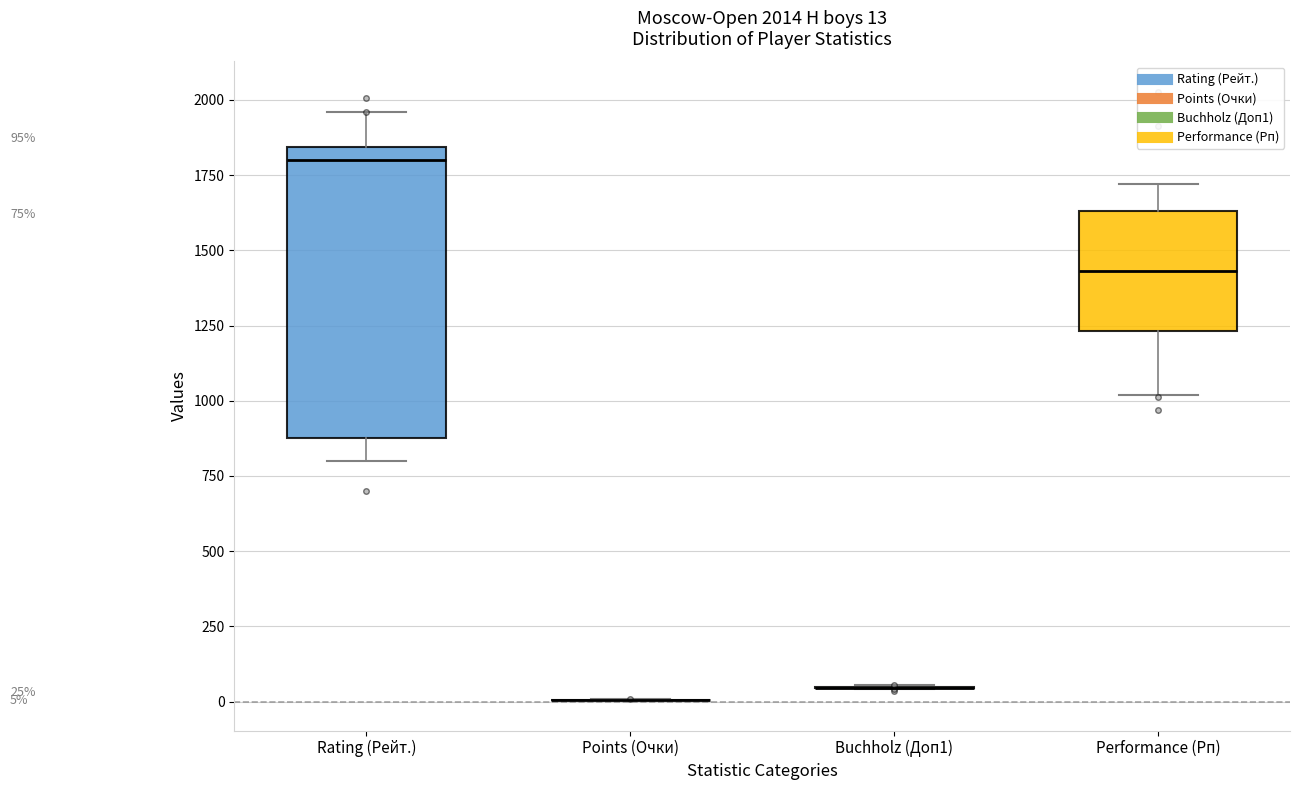

Comparing the boxes themselves (not the whiskers), which one is the tallest?

Rating (Рейт.)